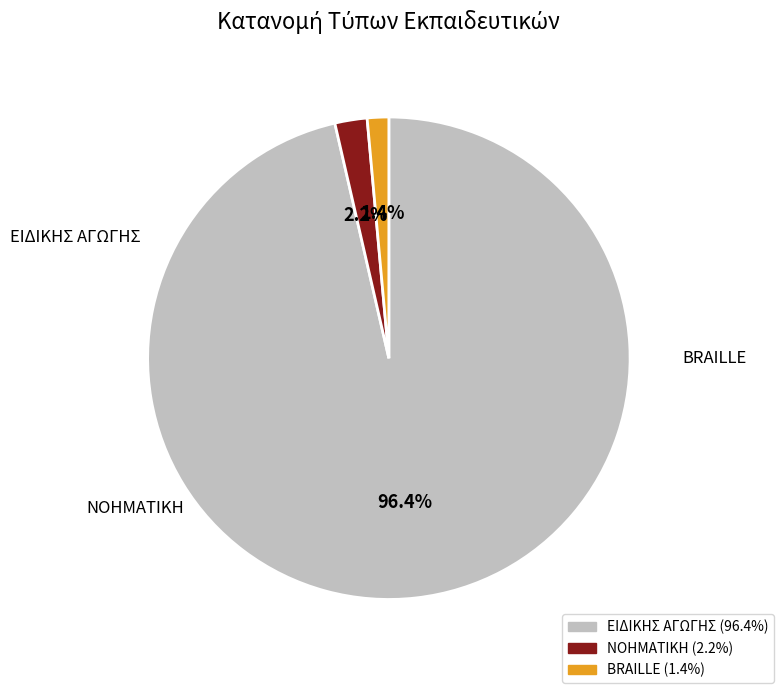

To the nearest percent, what portion does ΕΙΔΙΚΗΣ ΑΓΩΓΗΣ represent?

96%